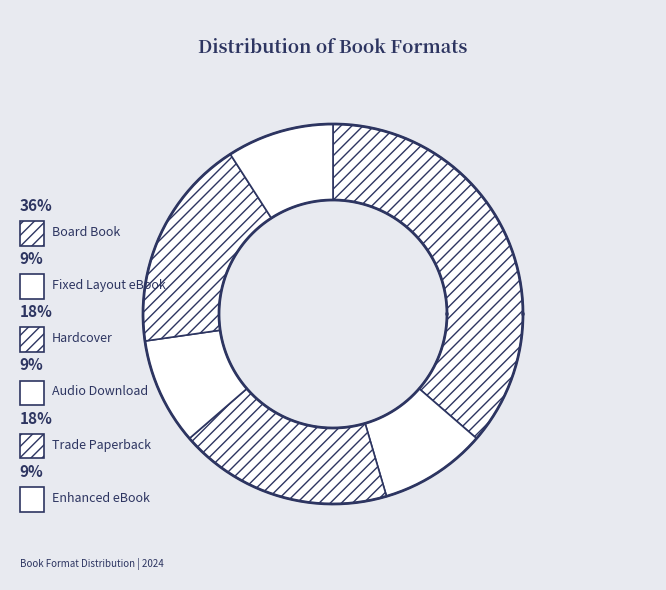

What percentage is the Enhanced eBook slice, to the nearest percent?

9%